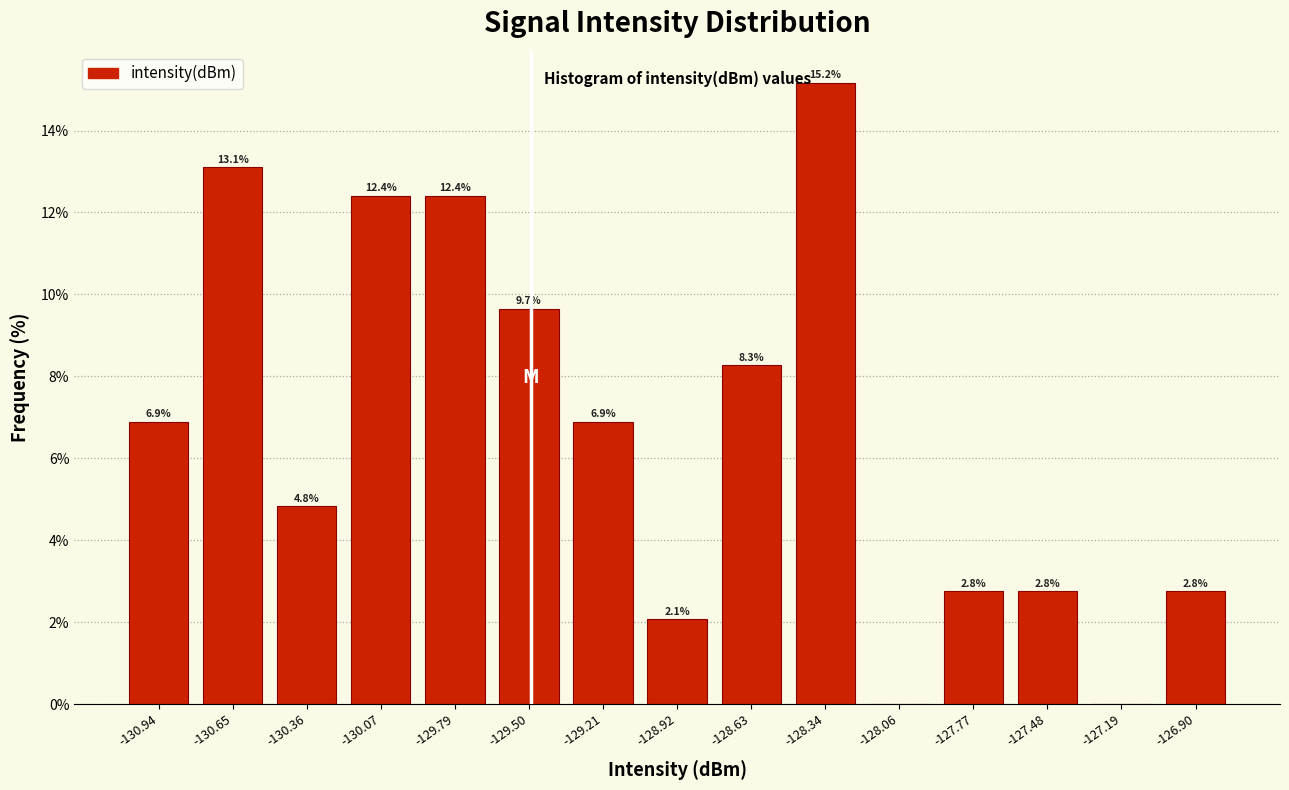

Which range on the x-axis has the tallest bar?

-128.50 to -128.20